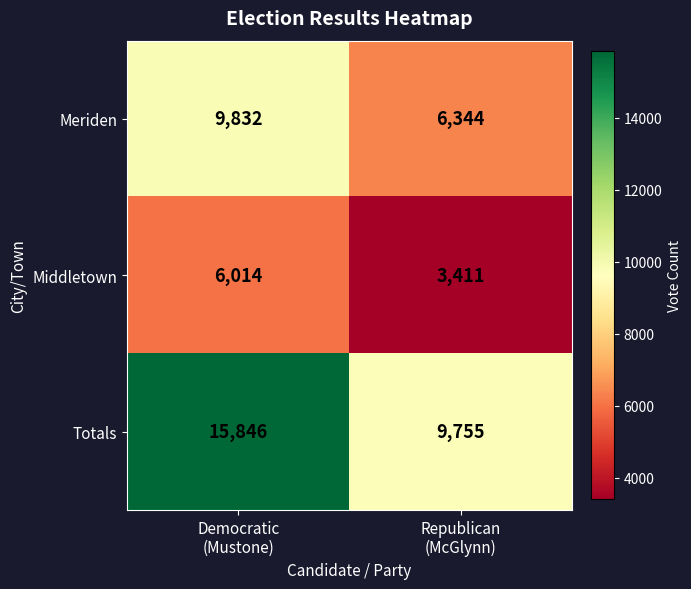

What is the difference between the highest and lowest values at Republican
(McGlynn)?

6344